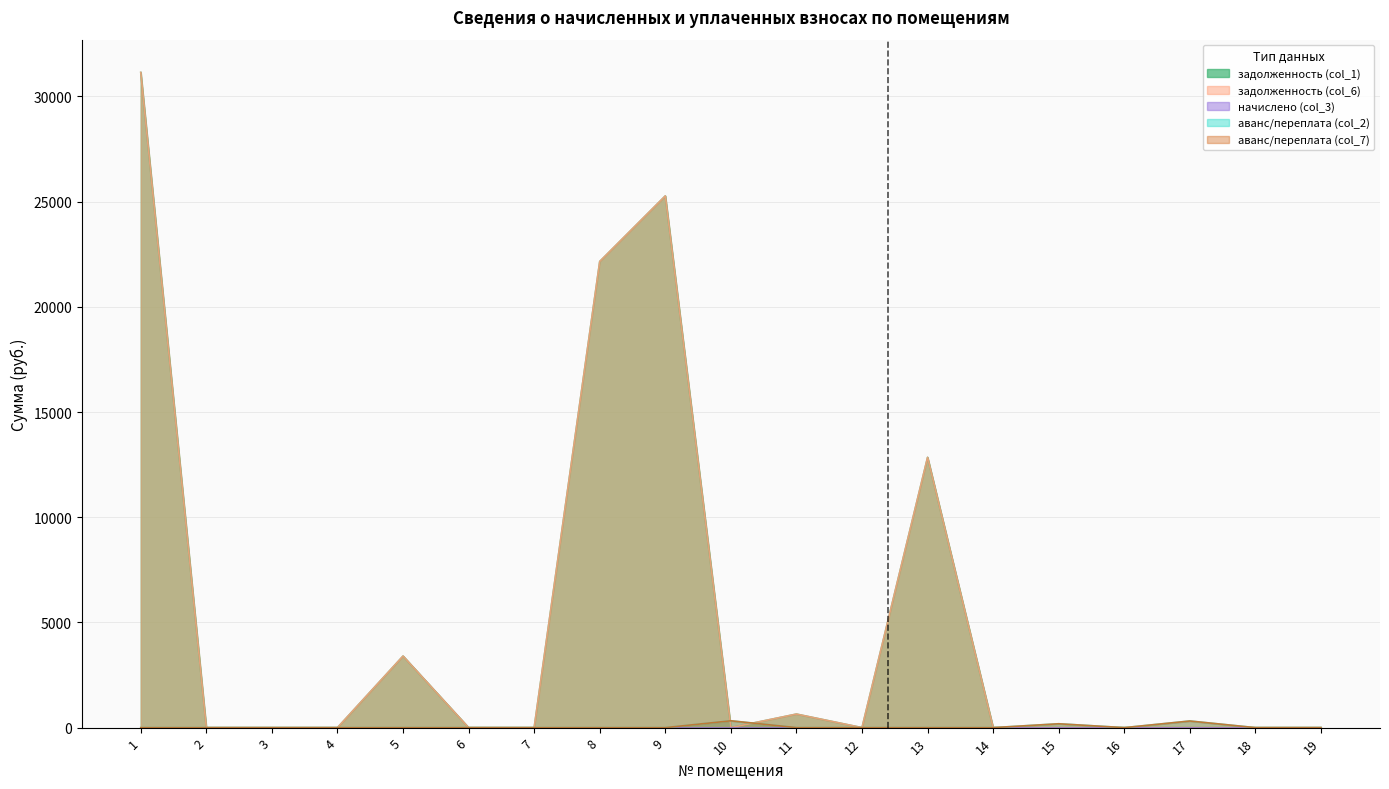

What is the maximum value shown in the chart?

31141.1